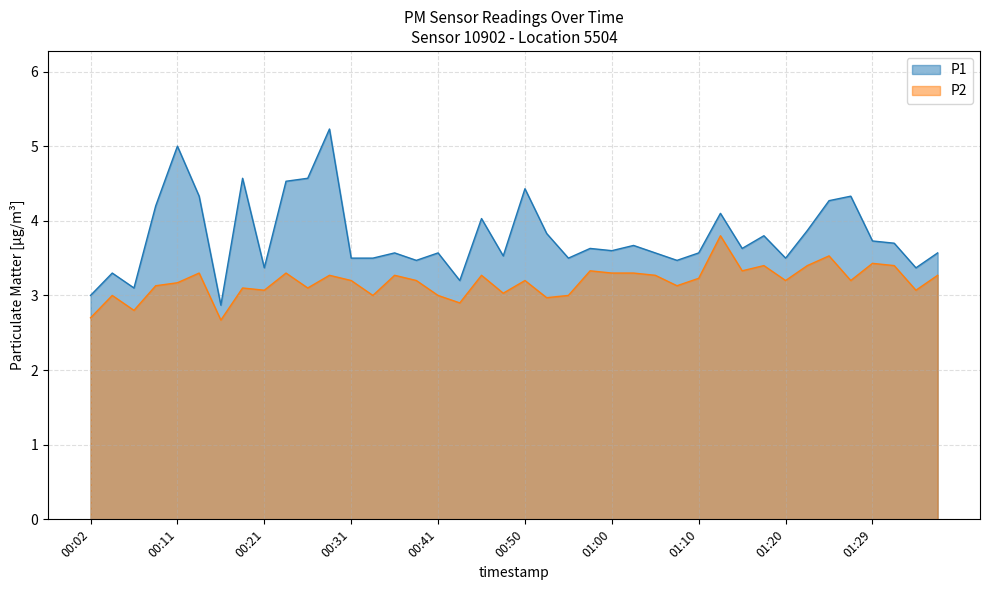

What are all the series names shown in the legend?

P1, P2